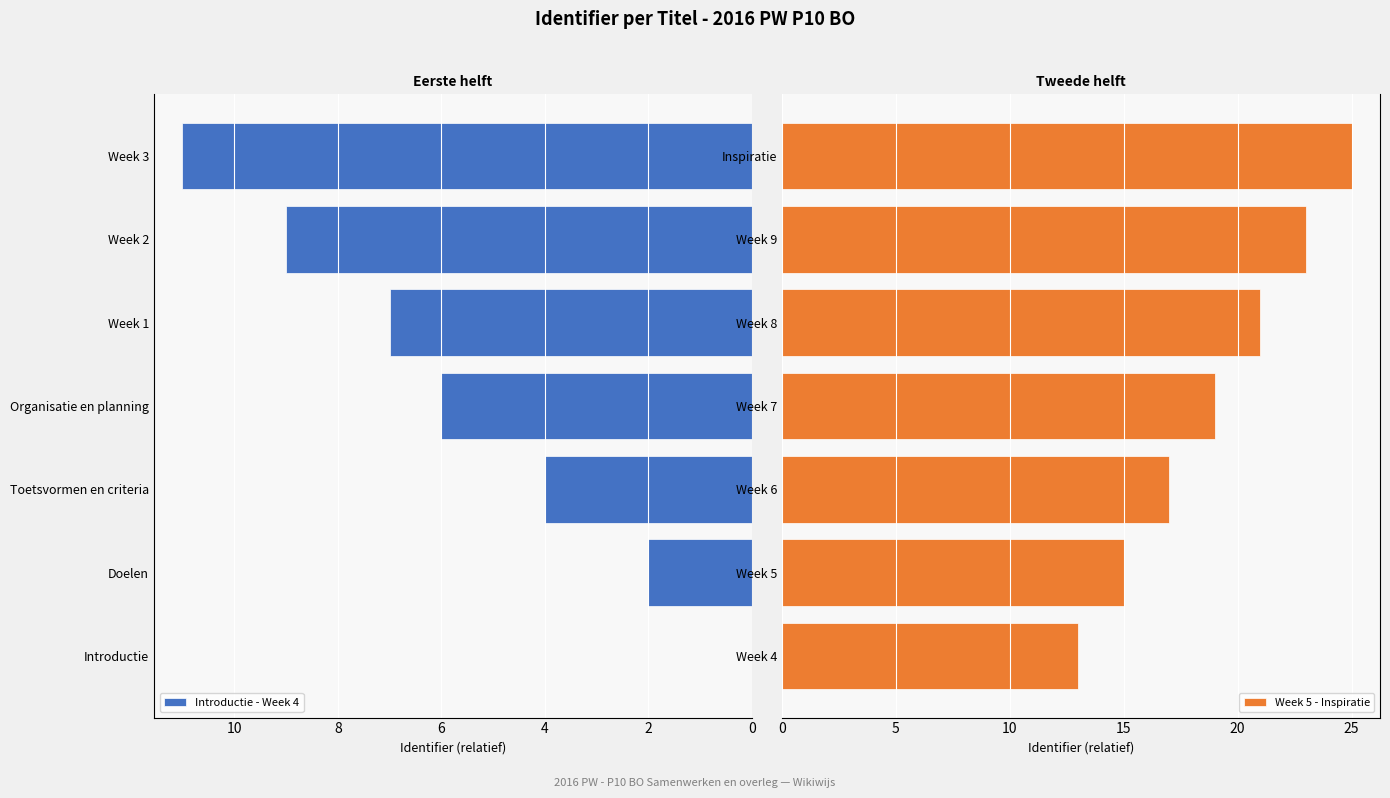

The value of Week 5 - Inspiratie at Week 6 is 17. True or false?

True